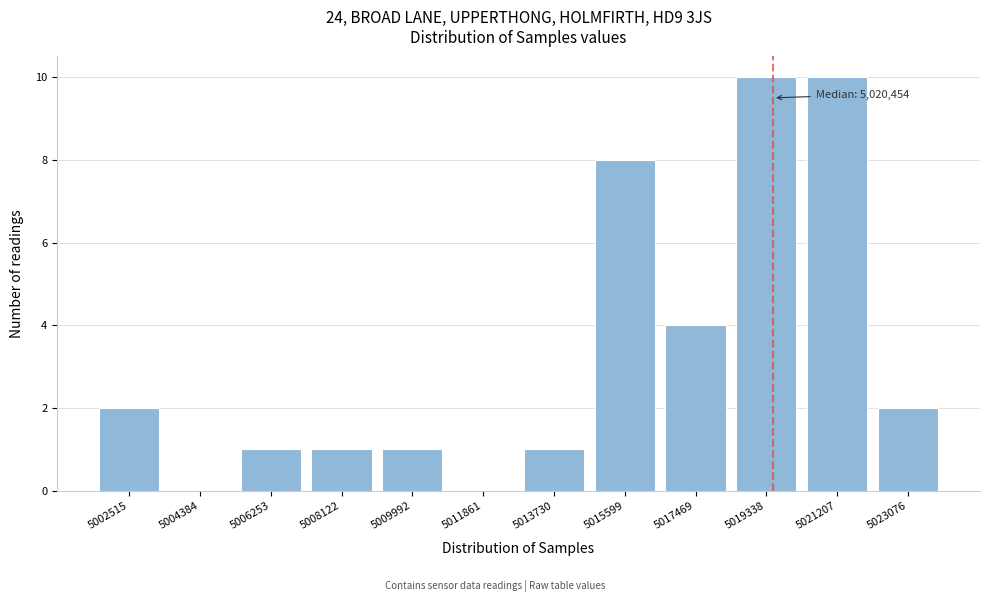

Reading right to left, what are all the values shown in this chart?

5023076=2	5021207=10	5019338=10	5017469=4	5015599=8	5013730=1	5011861=0	5009992=1	5008122=1	5006253=1	5004384=0	5002515=2